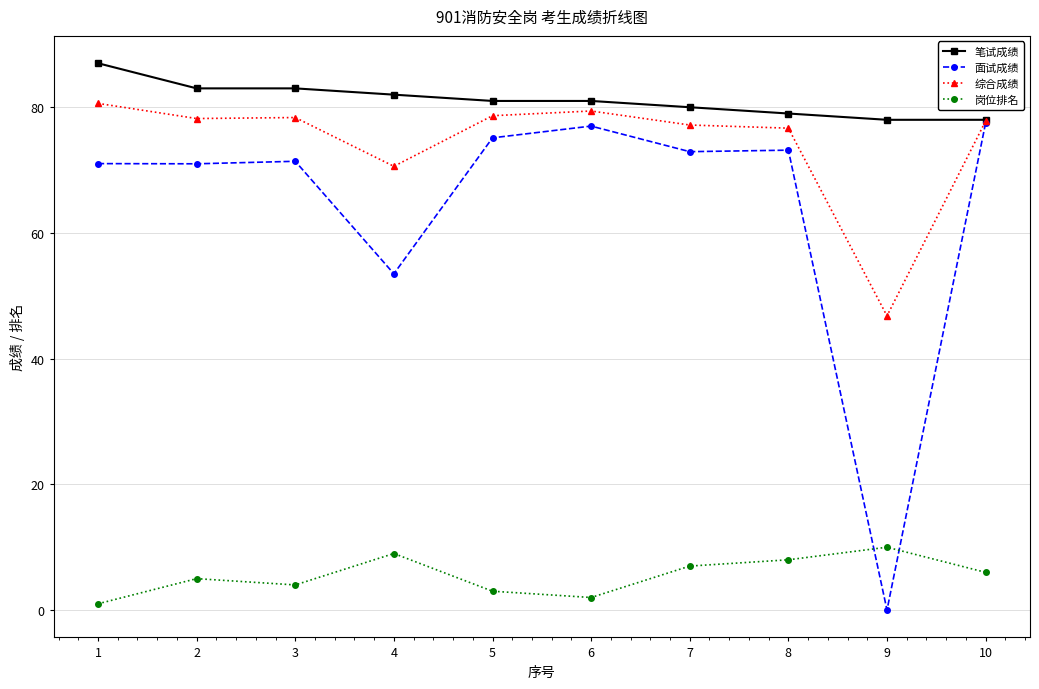

What is the value of the 面试成绩 point at the 5th from the left?

75.1